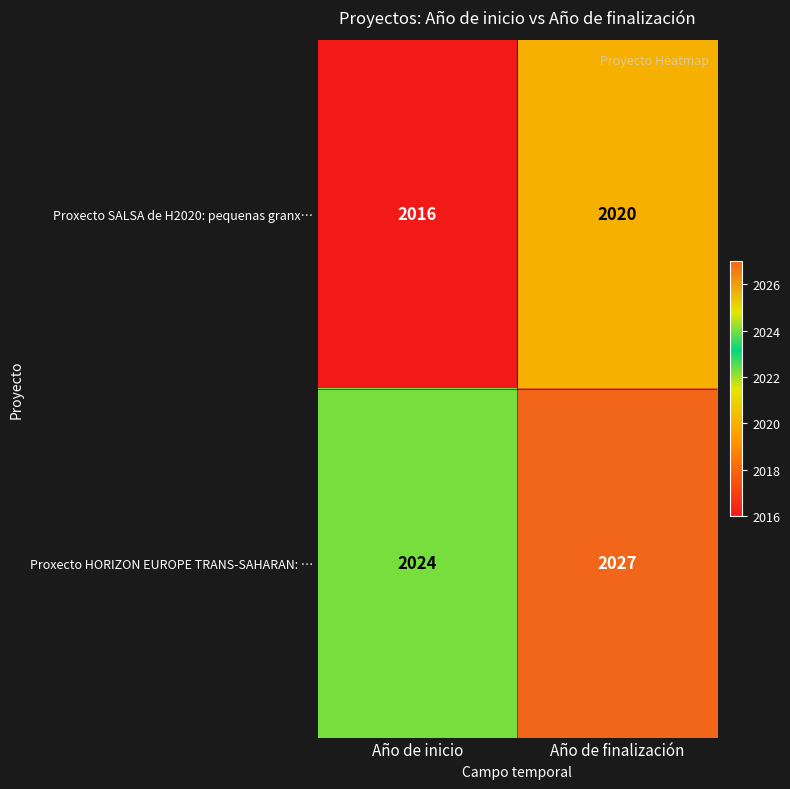

What is the minimum value shown in the chart?

2016